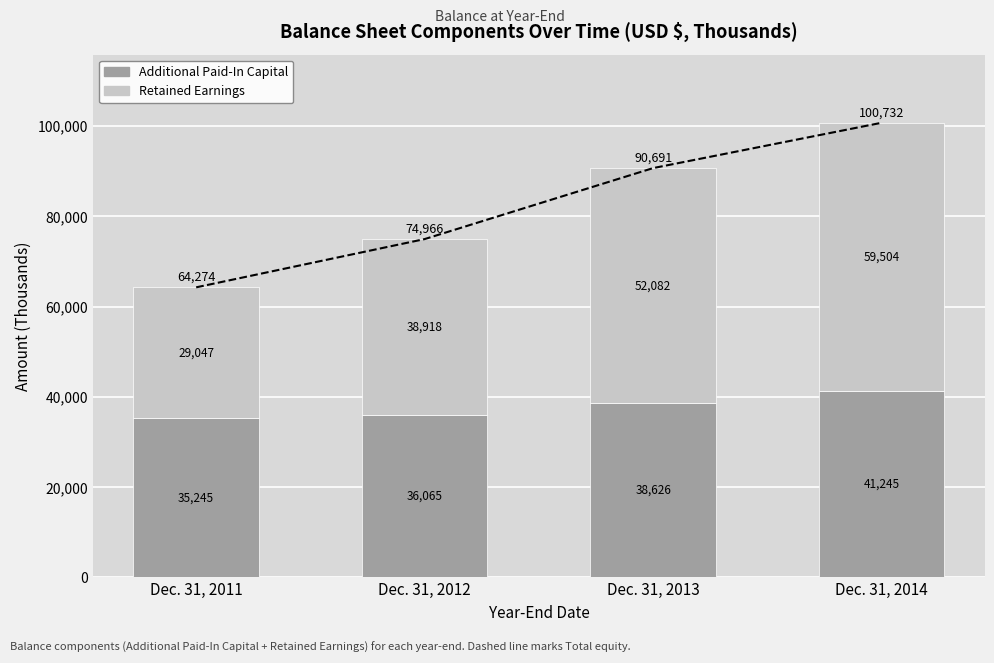

What is the difference between the maximum and minimum values in the Retained Earnings series?

30457